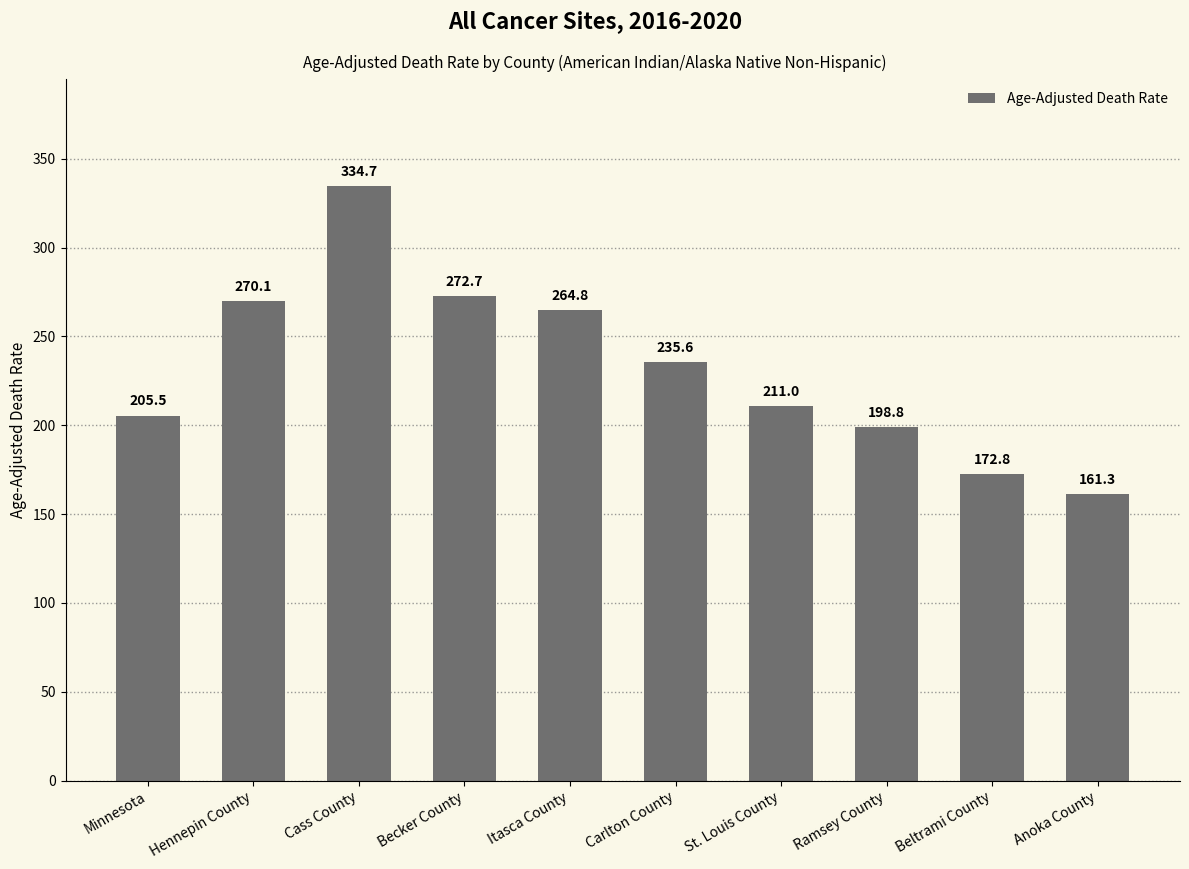

The chart shows a value of 270.1 at Hennepin County. True or false?

True